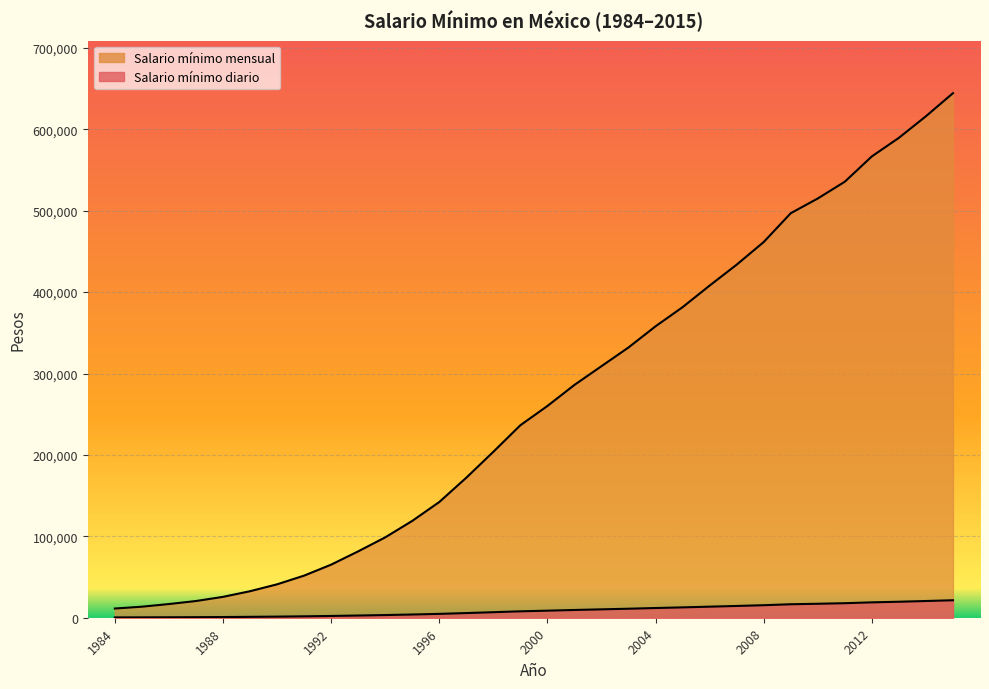

Reading left to right, extract all data points from this chart.

Salario mínimo diario: 1984=376.6	1985=451.9	1986=560.4	1987=683.7	1988=854.6	1989=1085.3	1990=1367.5	1991=1723.9	1992=2173.0	1993=2717.0	1994=3290.0	1995=3964.4	1996=4737.5	1997=5733.5	1998=6794.2	1999=7882.0	2000=8670.0	2001=9533.3	2002=10300.0	2003=11066.7	2004=11933.3	2005=12716.7	2006=13600.0	2007=14456.7	2008=15383.3	2009=16563.3	2010=17166.7	2011=17853.3	2012=18890.0	2013=19650.0	2014=20533.3	2015=21478.3
Salario mínimo mensual: 1984=11298.0	1985=13558.0	1986=16811.0	1987=20510.0	1988=25637.0	1989=32560.0	1990=41025.0	1991=51716.0	1992=65190.0	1993=81510.0	1994=98700.0	1995=118934.0	1996=142125.0	1997=172005.0	1998=203826.0	1999=236460.0	2000=260100.0	2001=286000.0	2002=309000.0	2003=332000.0	2004=358000.0	2005=381500.0	2006=408000.0	2007=433700.0	2008=461500.0	2009=496900.0	2010=515000.0	2011=535600.0	2012=566700.0	2013=589500.0	2014=616000.0	2015=644350.0